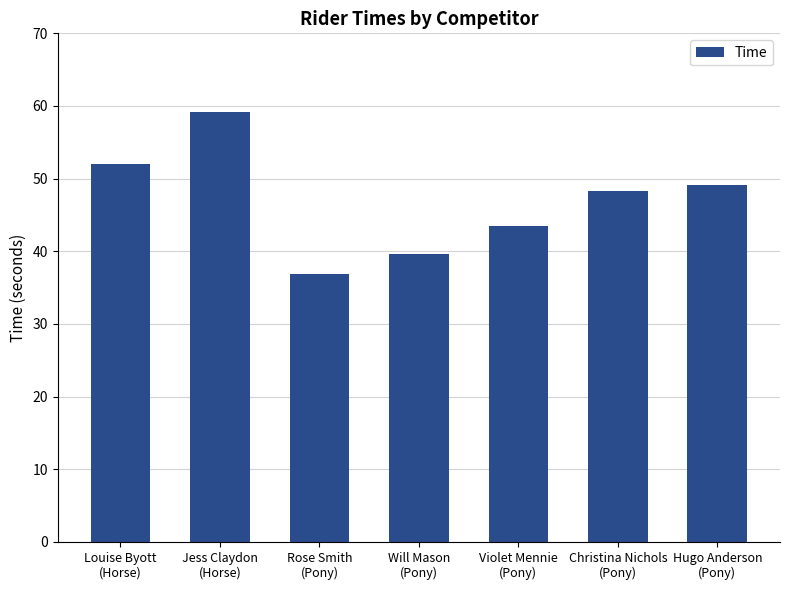

What is the value of the 2nd bar from the left?

59.1